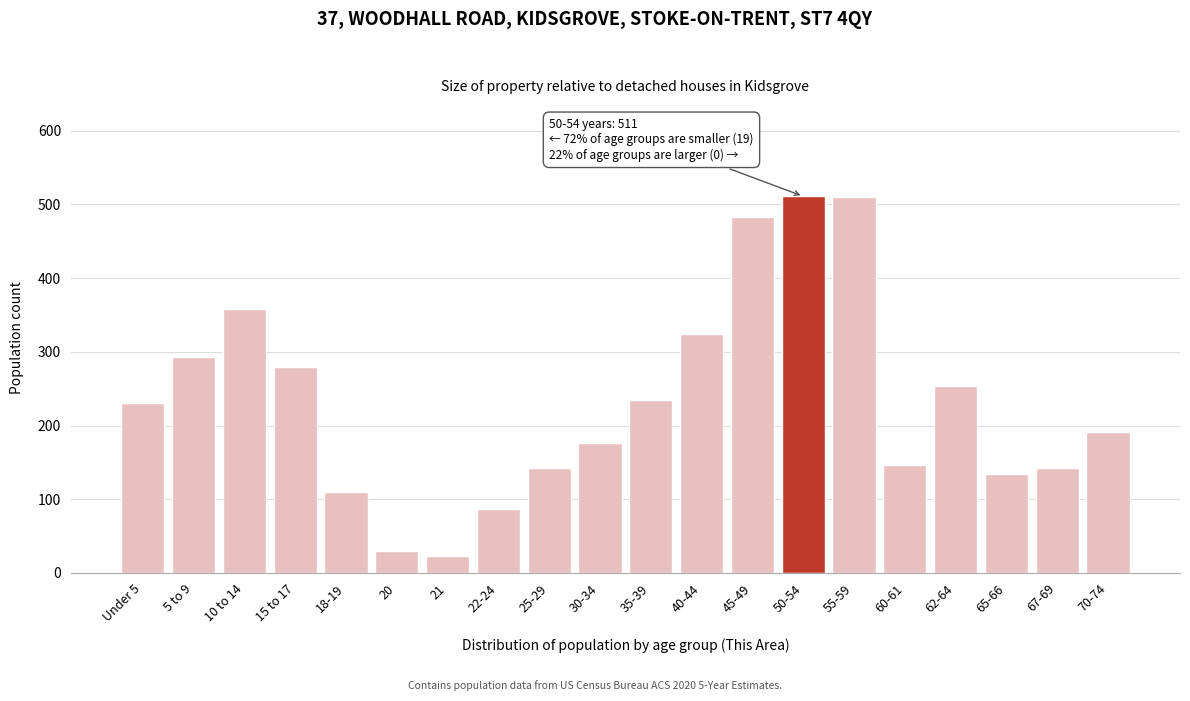

Is it true that the value at 65-66 is 31?

False